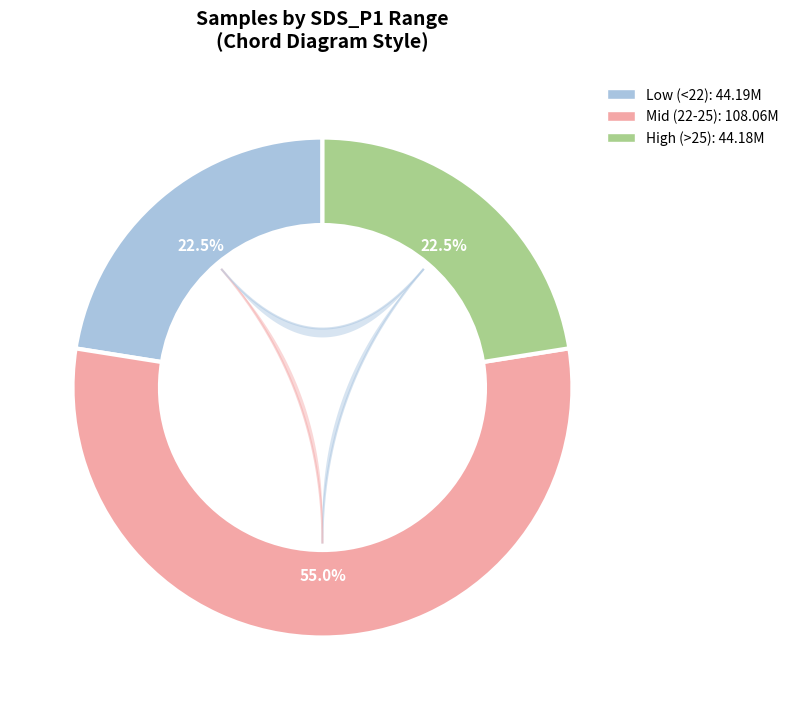

Which has a higher value, 30 or 2?

30